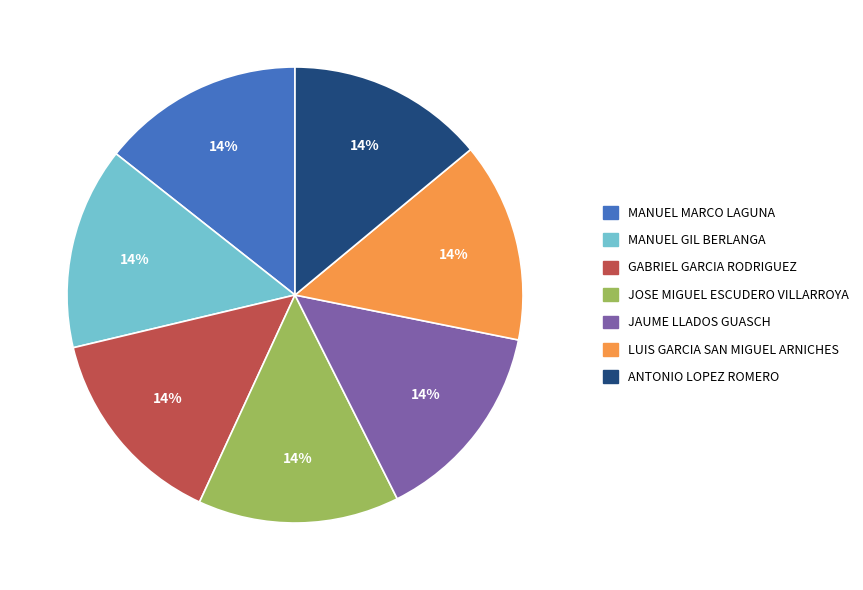

Combined, do ANTONIO LOPEZ ROMERO and GABRIEL GARCIA RODRIGUEZ account for over 50%?

No